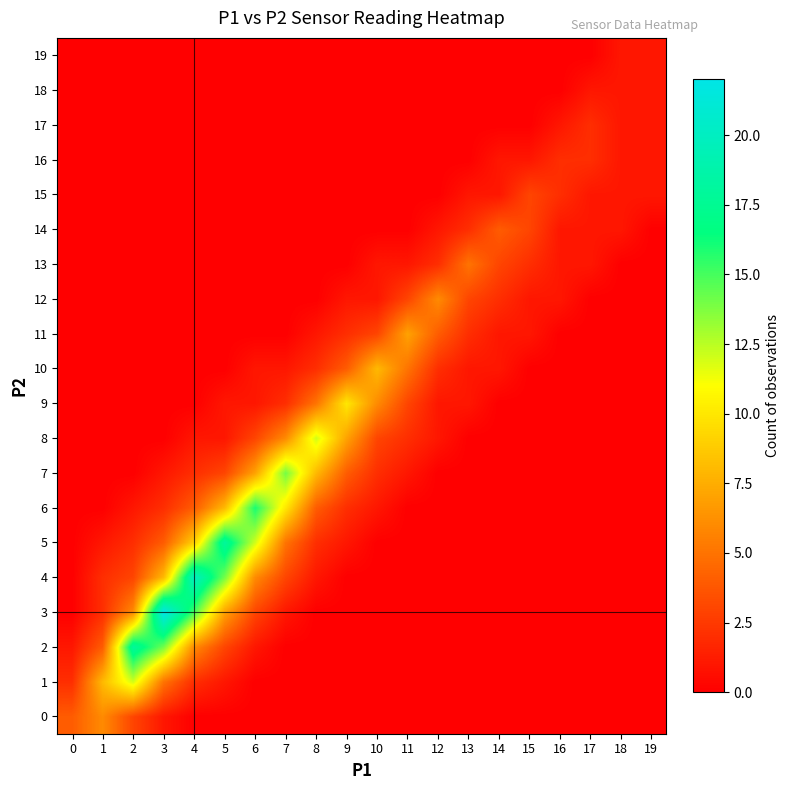

What is the total value across all series at 3?

57